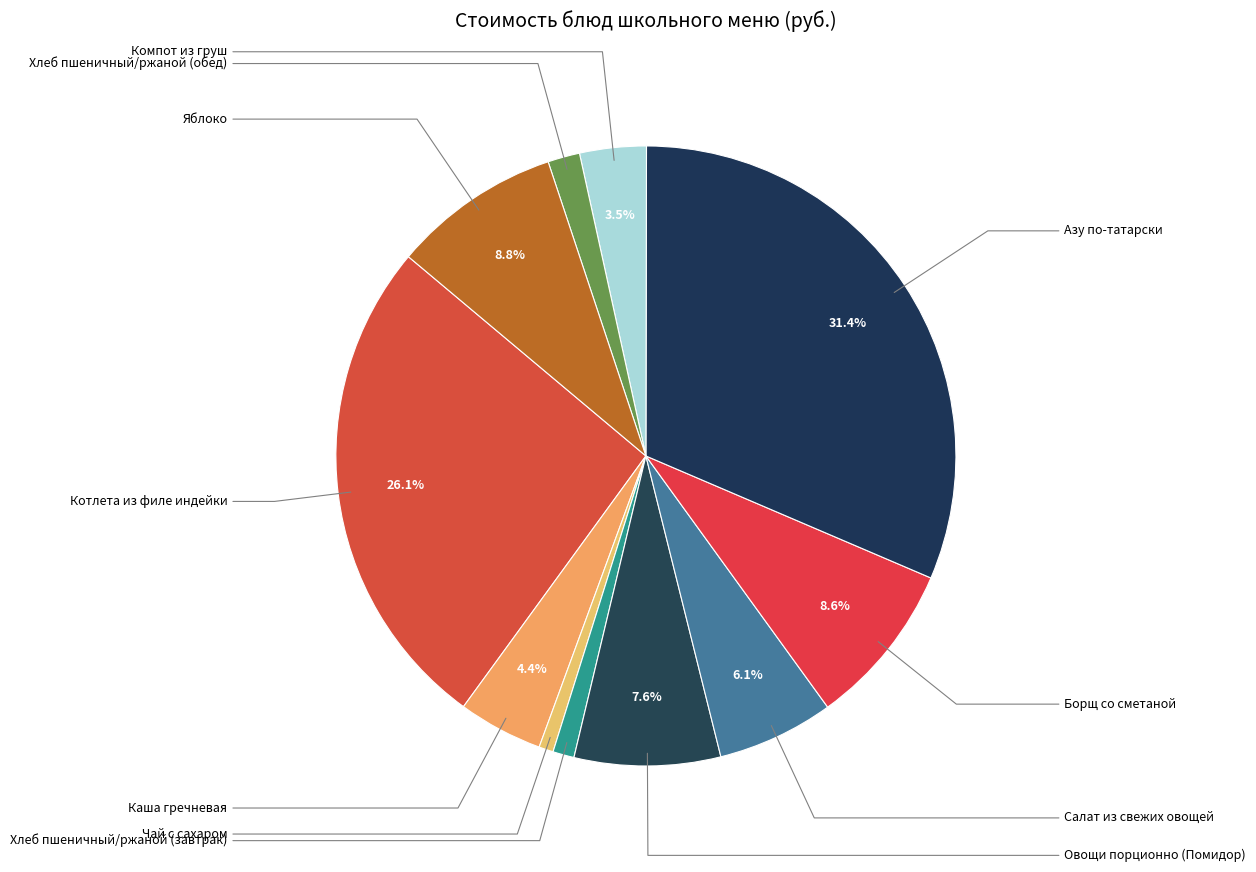

Count the number of slices in the pie.

11